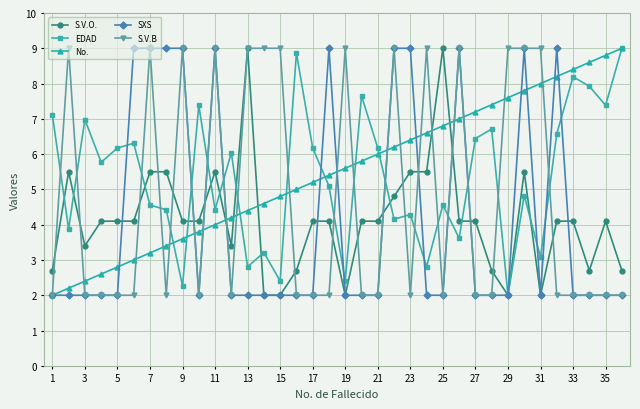

After their last crossing, which series has the higher values: No. or S.V.O.?

No.